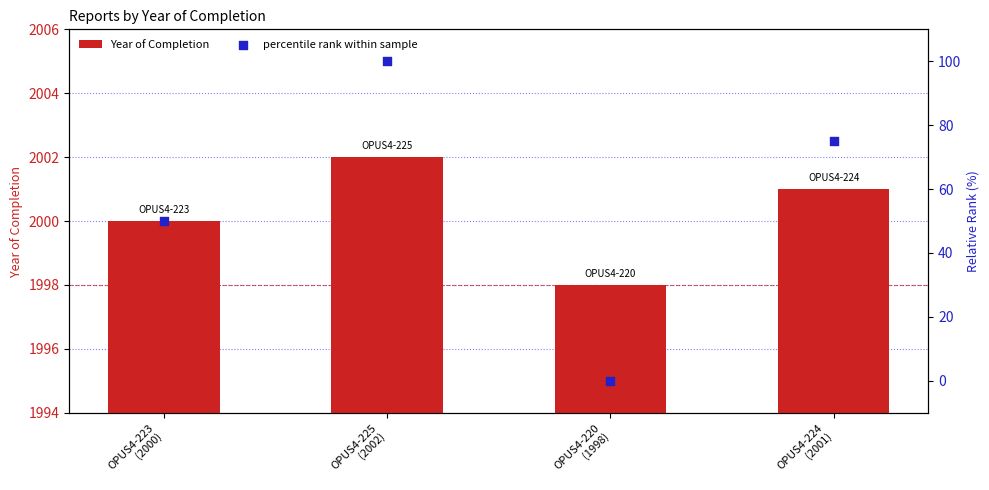

At which category is the sum across all series the highest?

OPUS4-225
(2002)